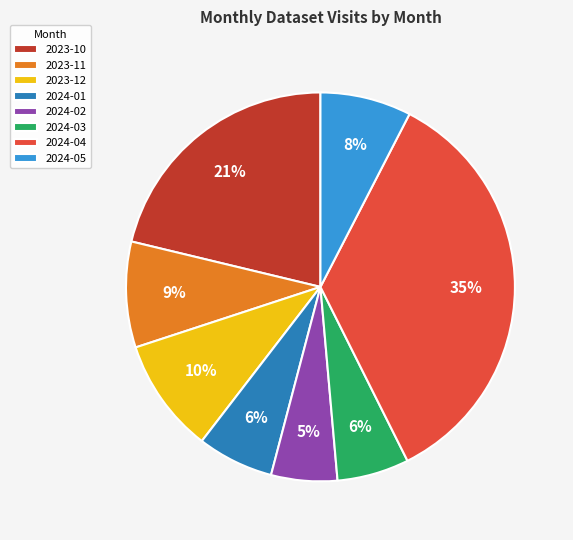

Is it true that 2024-01 is 6% of the pie?

True